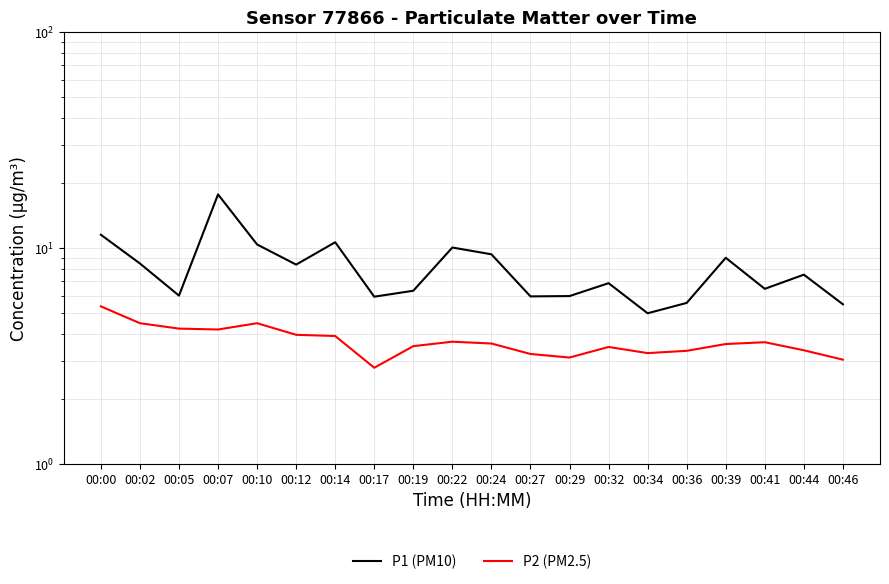

What are all the series names shown in the legend?

P1 (PM10), P2 (PM2.5)